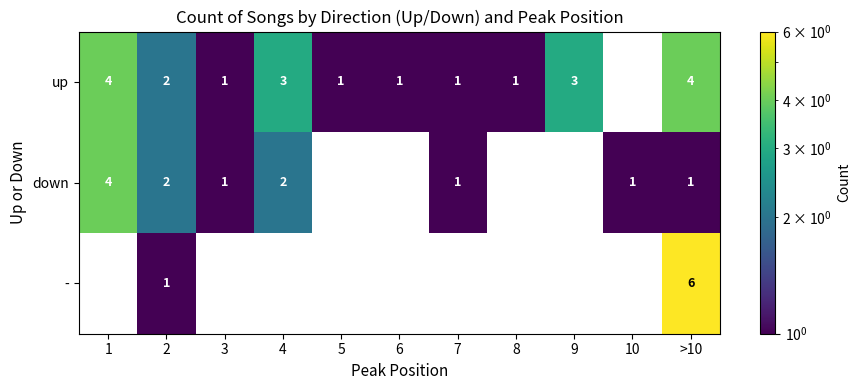

Which label corresponds to the largest value in the chart?

>10